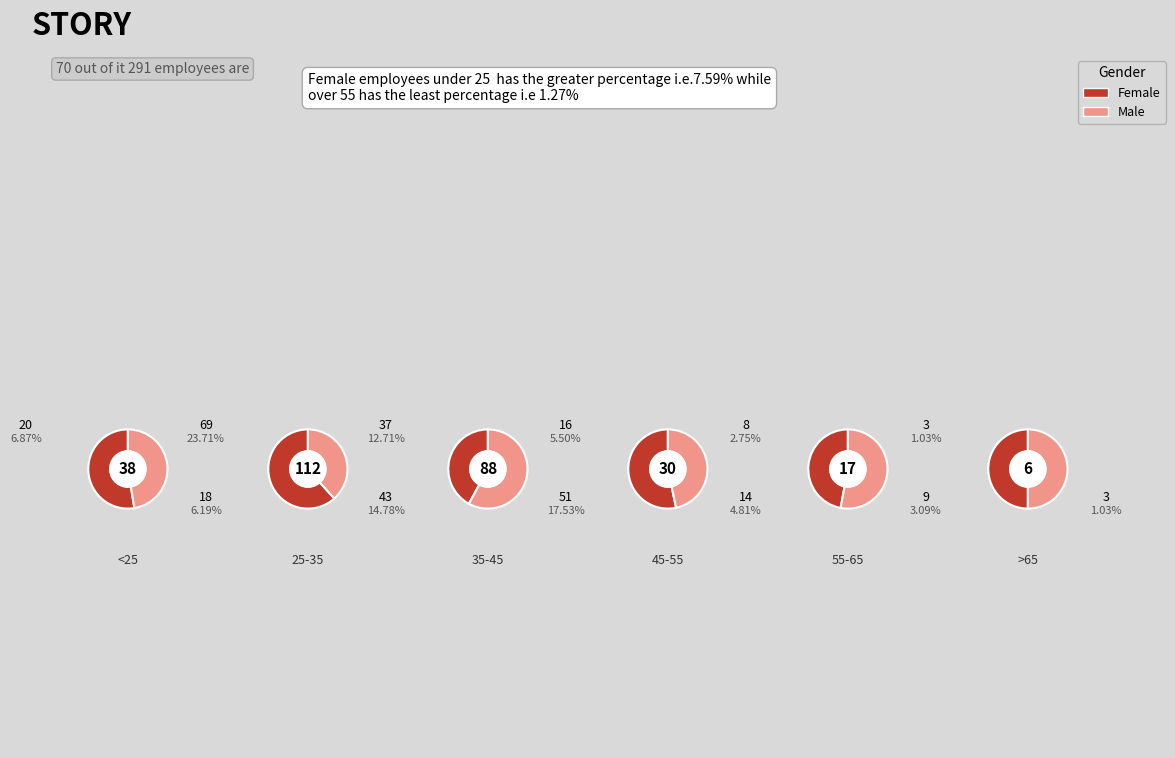

What percentage is the 1 slice, to the nearest percent?

45%